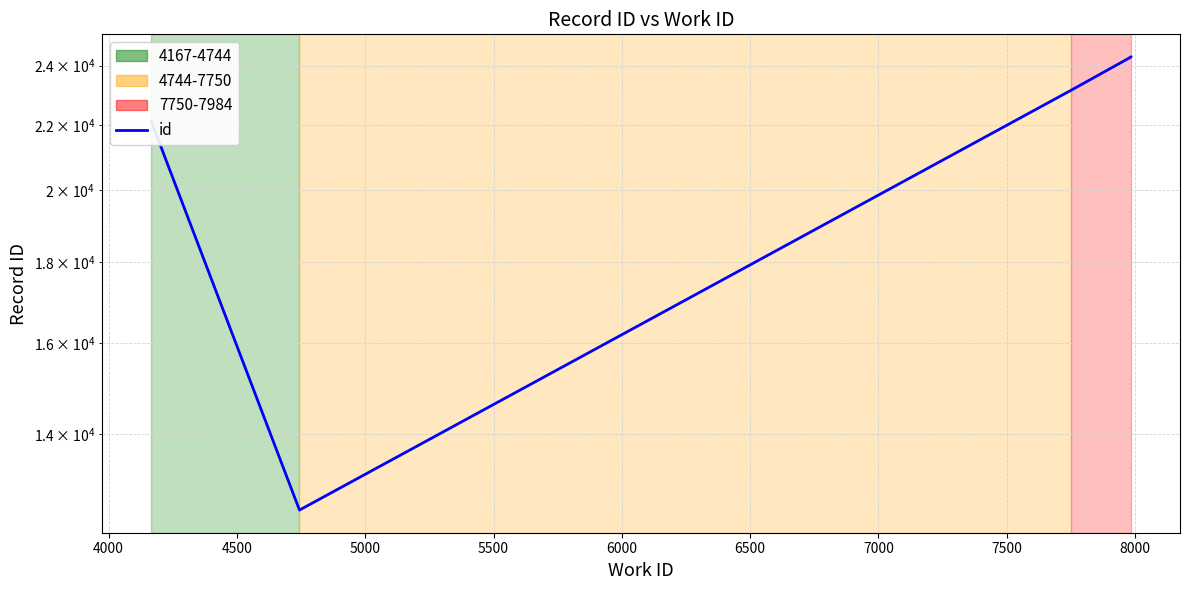

True or false: the data has more than 1 interior local peaks.

False